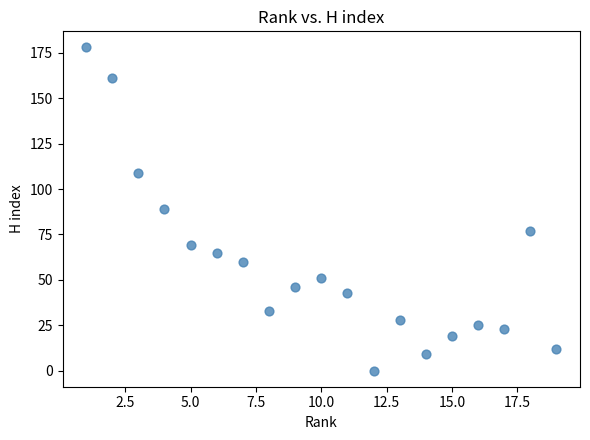

What is the range of X values (max minus min)?

18